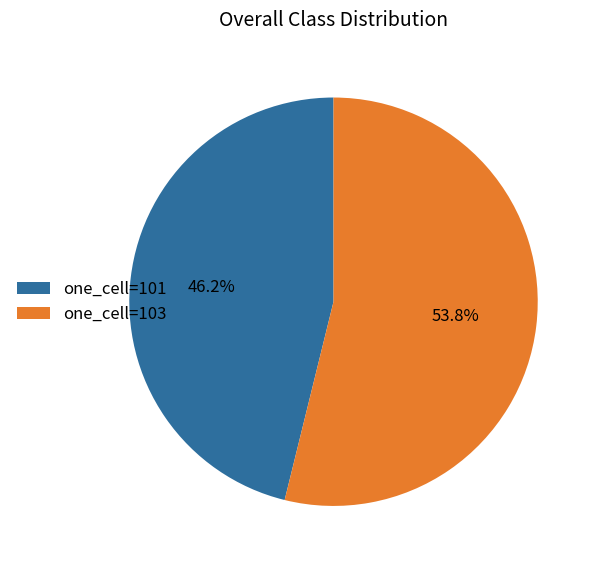

Does one_cell=103 represent more than half of the total?

Yes